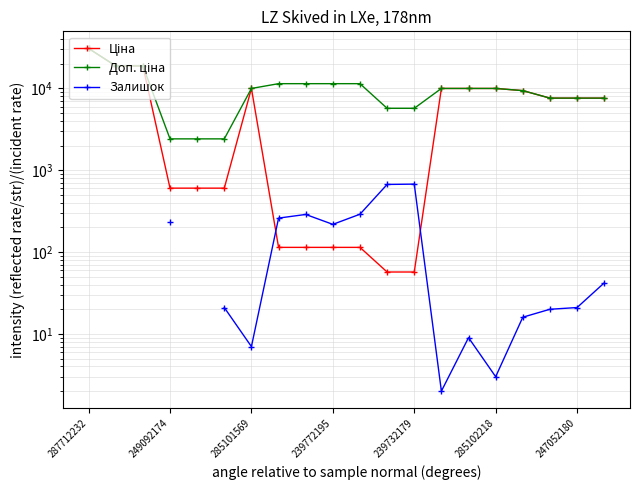

Is it true that Залишок equals 3.0 at 285102218?

True